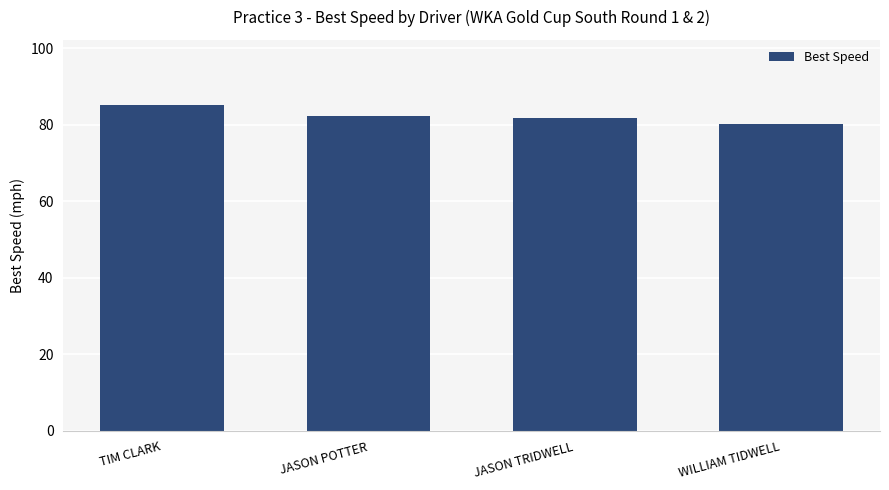

What is the ratio of the value at JASON POTTER to the value at WILLIAM TIDWELL?

1.0